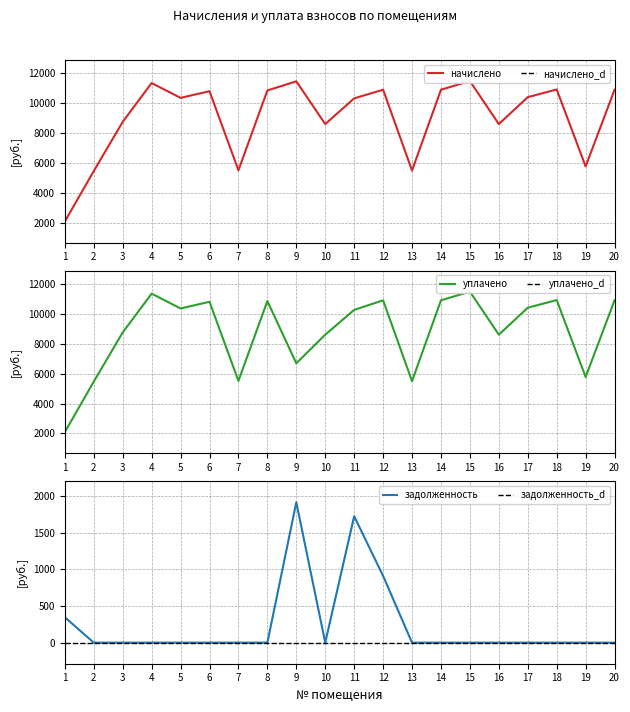

True or false: уплачено and начислено cross at least once.

False